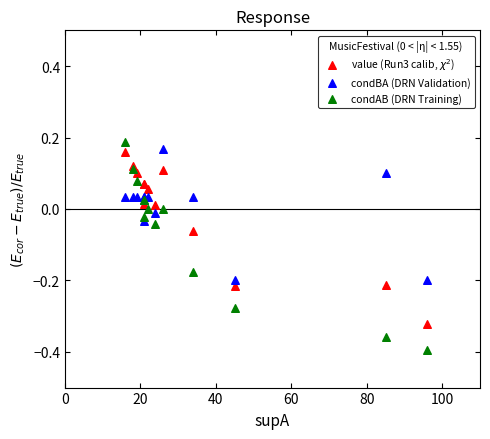

Which series has the largest Y range (max minus min)?

condAB (DRN Training)